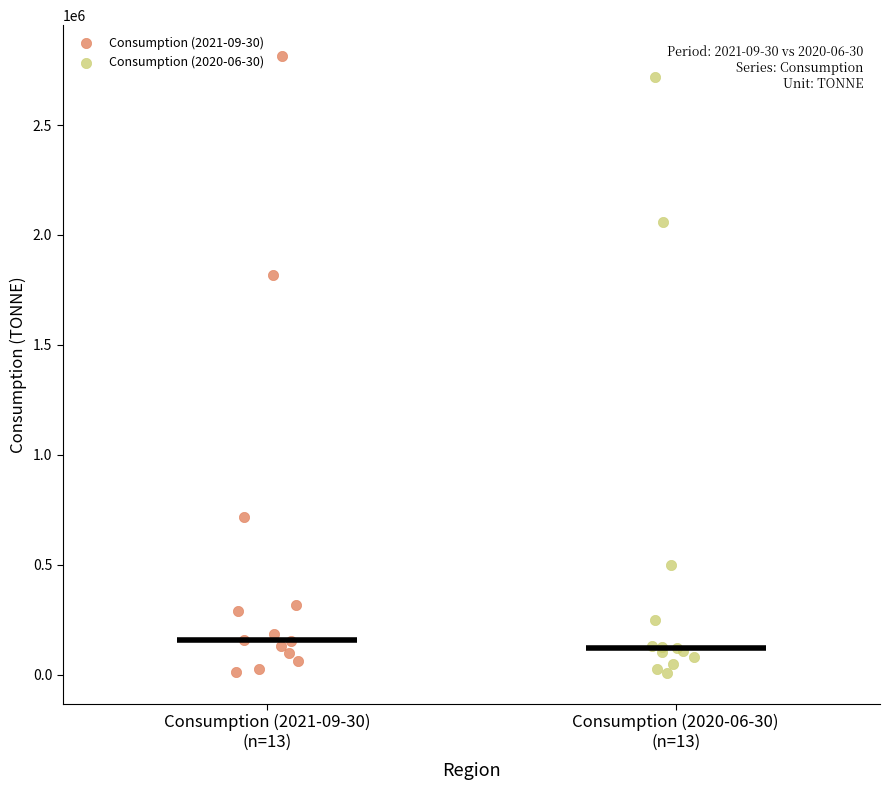

What are all the series names shown in the legend?

Consumption (2021-09-30), Consumption (2020-06-30)